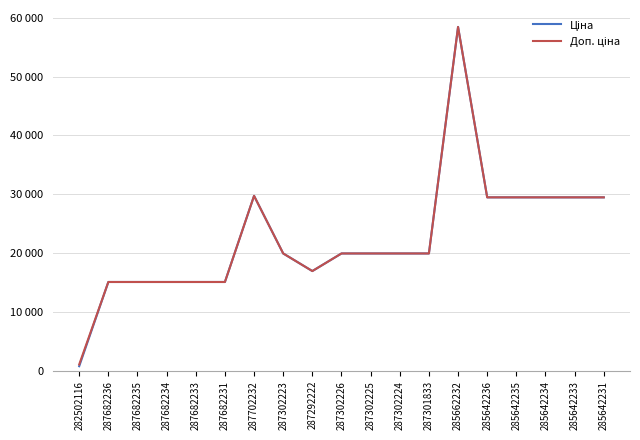

At which label does Ціна first exceed 19964?

287702232